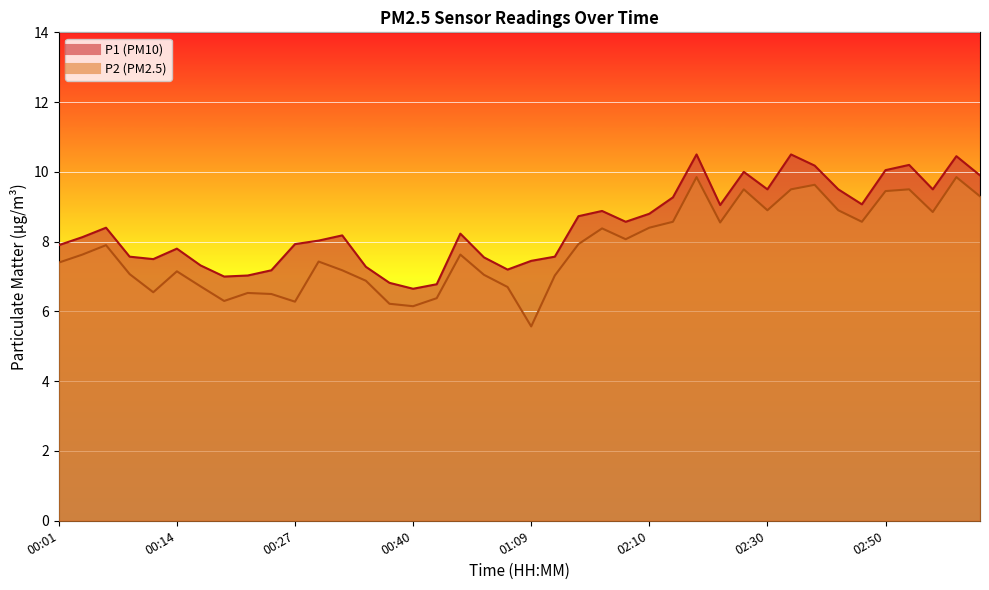

Where is the first local maximum for P1?

00:06